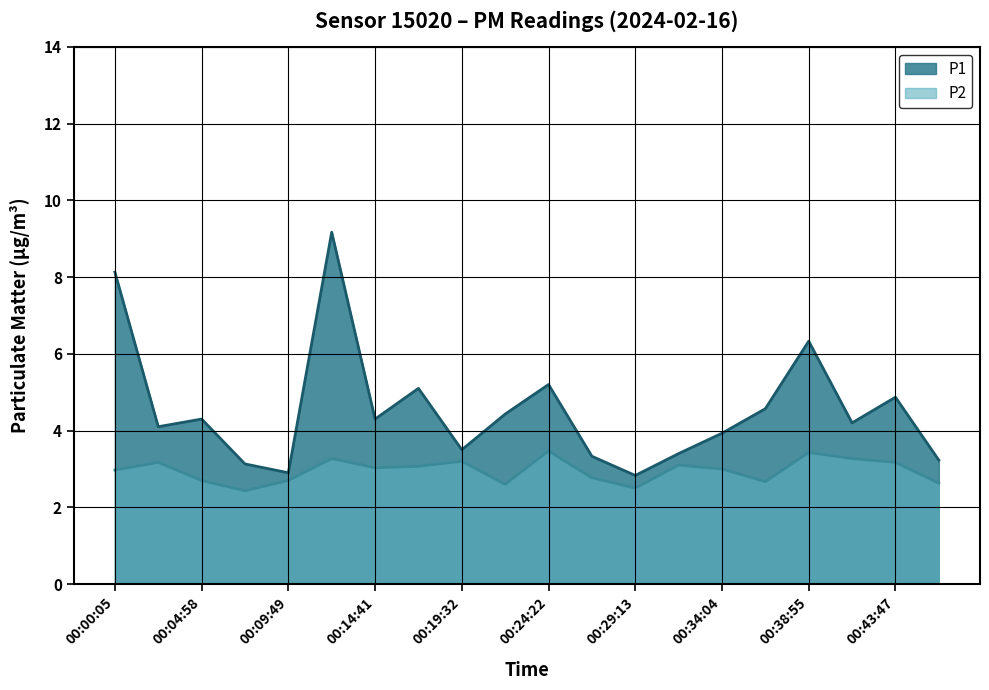

Which category has the lowest value in the P2 series?

00:07:24